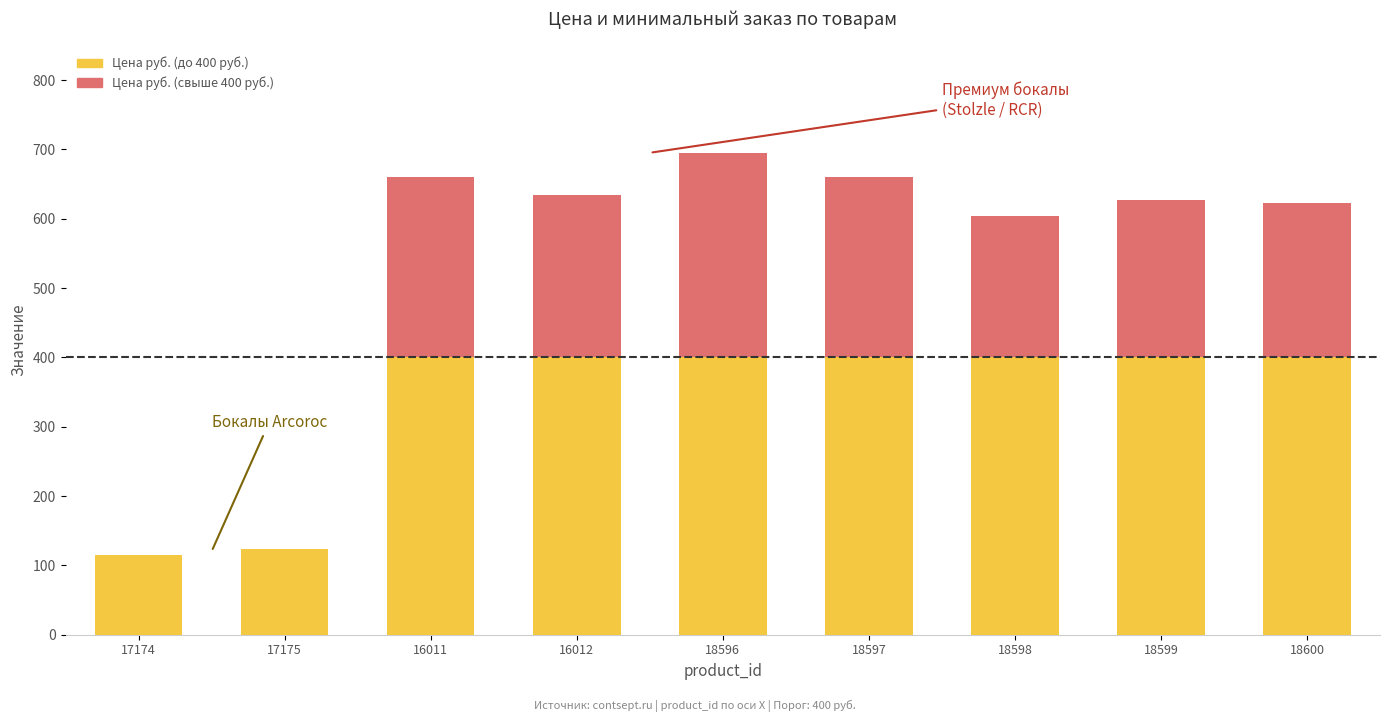

At which category is the sum across all series the highest?

18596